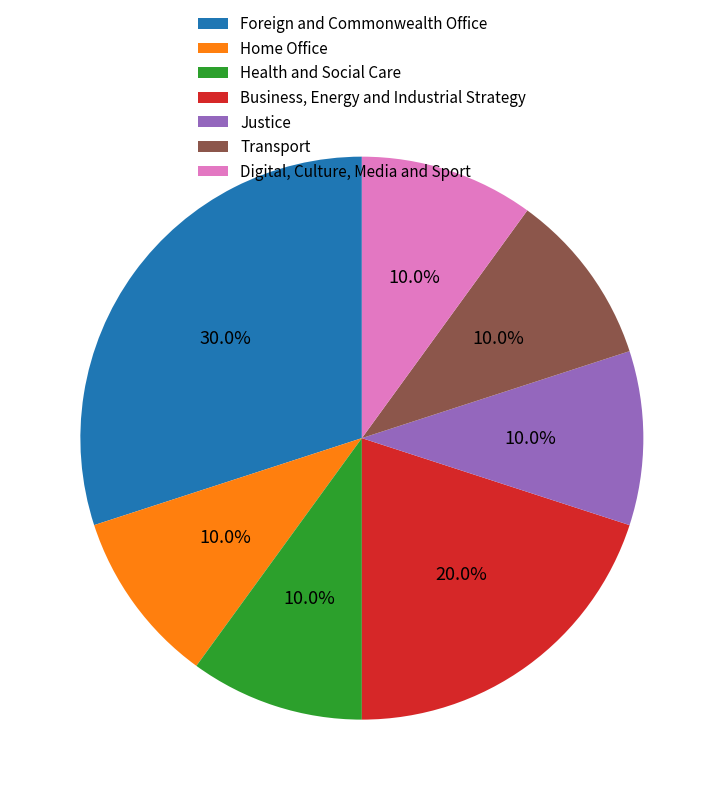

Does Foreign and Commonwealth Office represent more than half of the total?

No